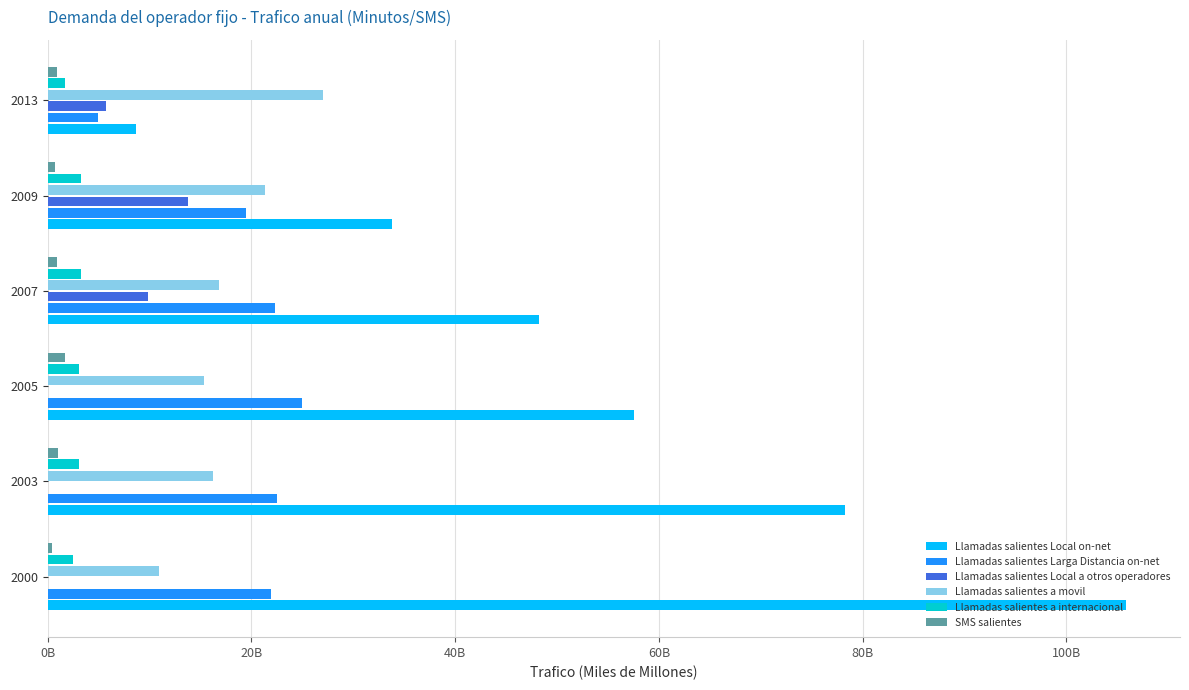

What is the value of the SMS salientes bar at the 1st from the left?

0.4